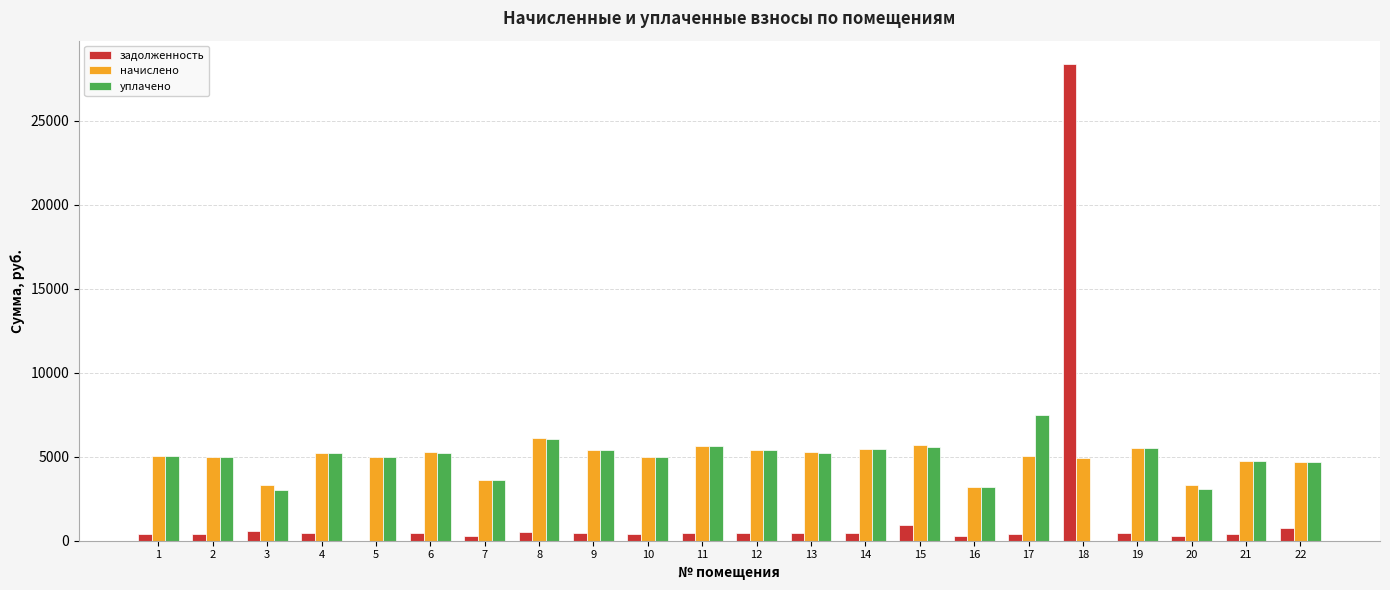

At which category is the sum across all series the highest?

18